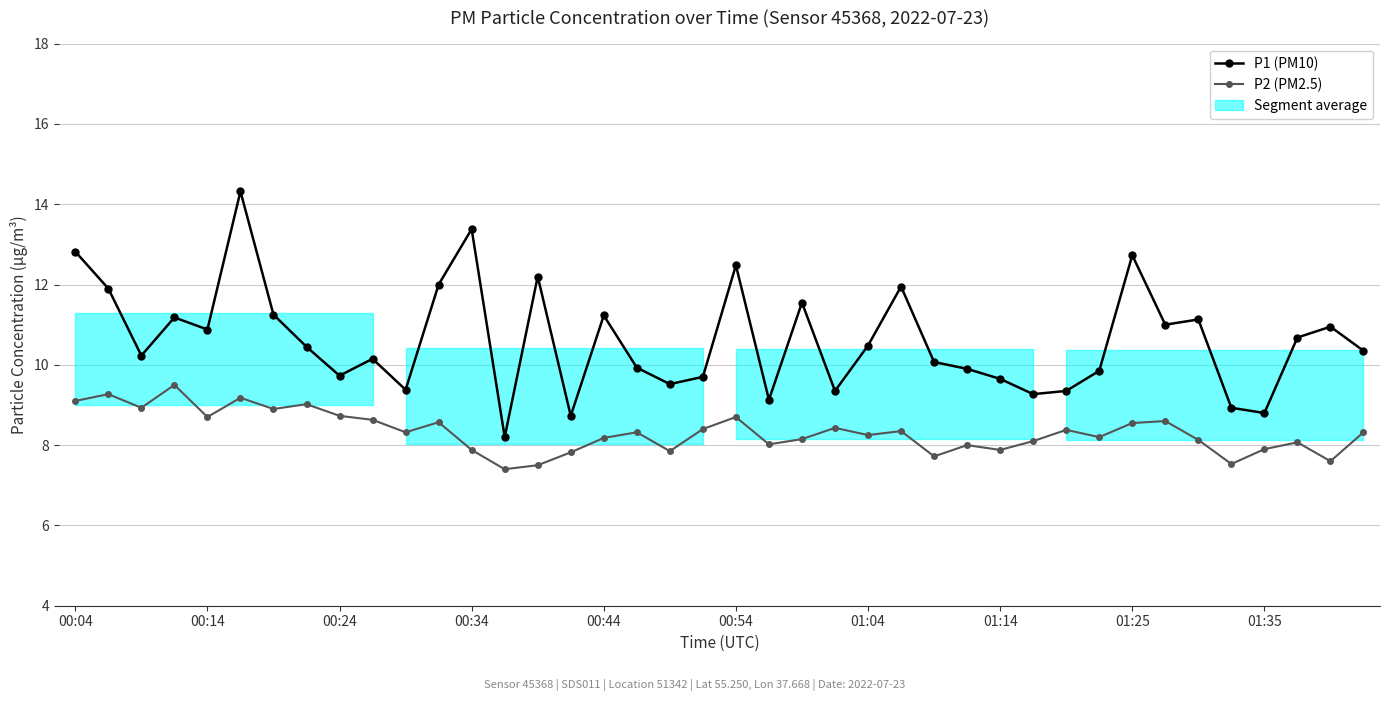

List the series in order of their overall mean, lowest first.

P2 (PM2.5), P1 (PM10)